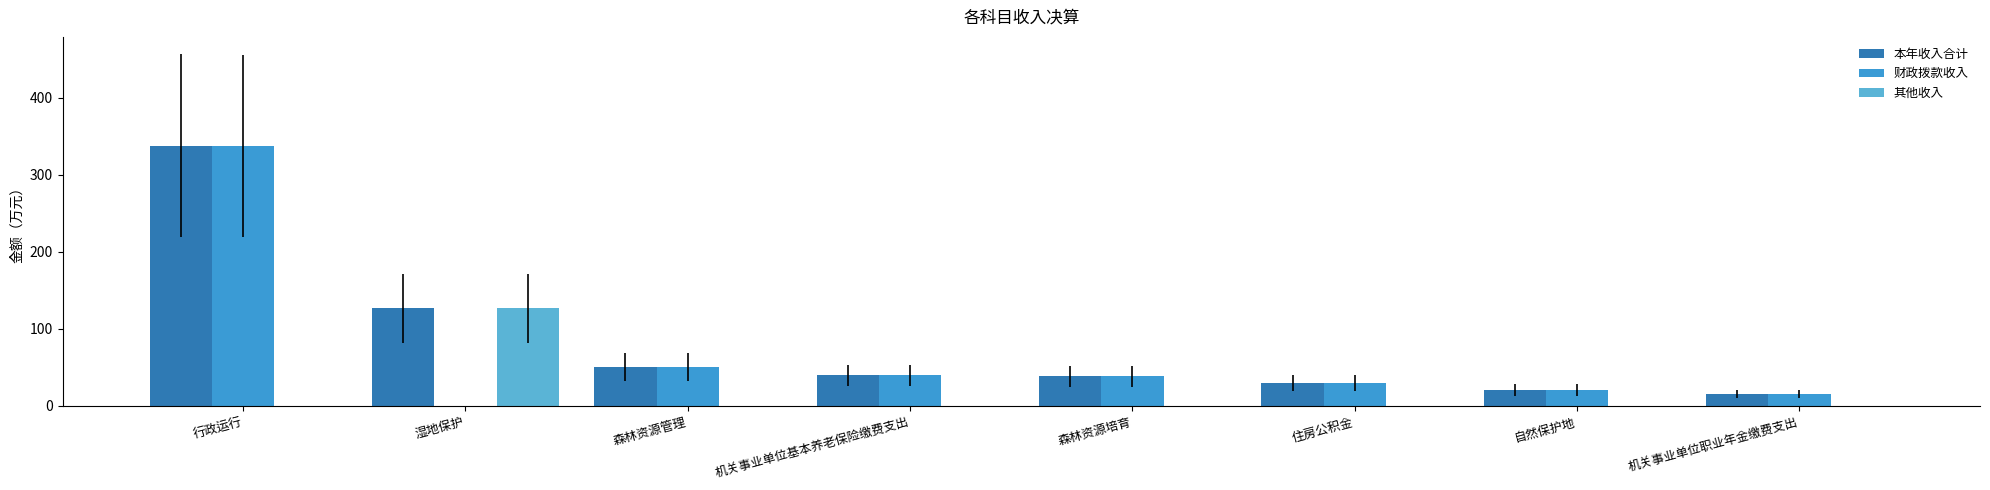

How many positive values does the 财政拨款收入 series have?

7